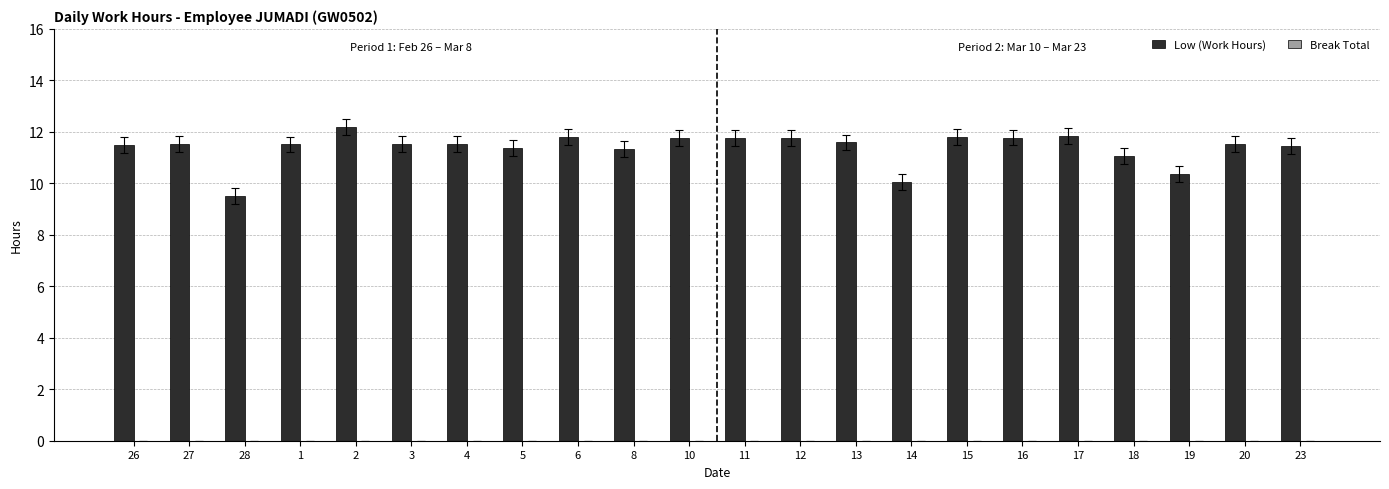

What is the label of the 12th bar from the right?

10